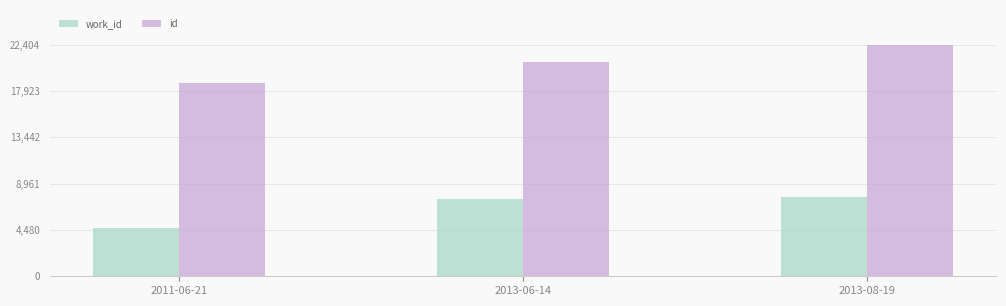

Which series has the largest total across all categories?

id